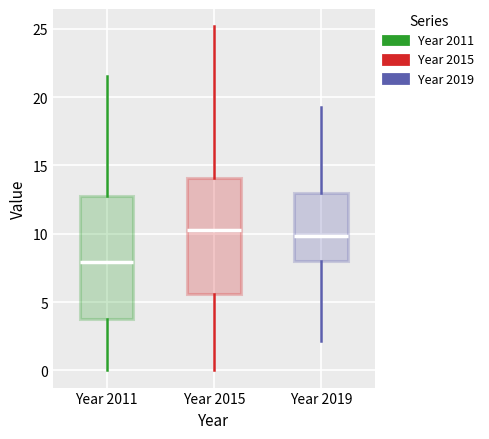

Which box is the tallest, from its lower edge to its upper edge?

Year 2011